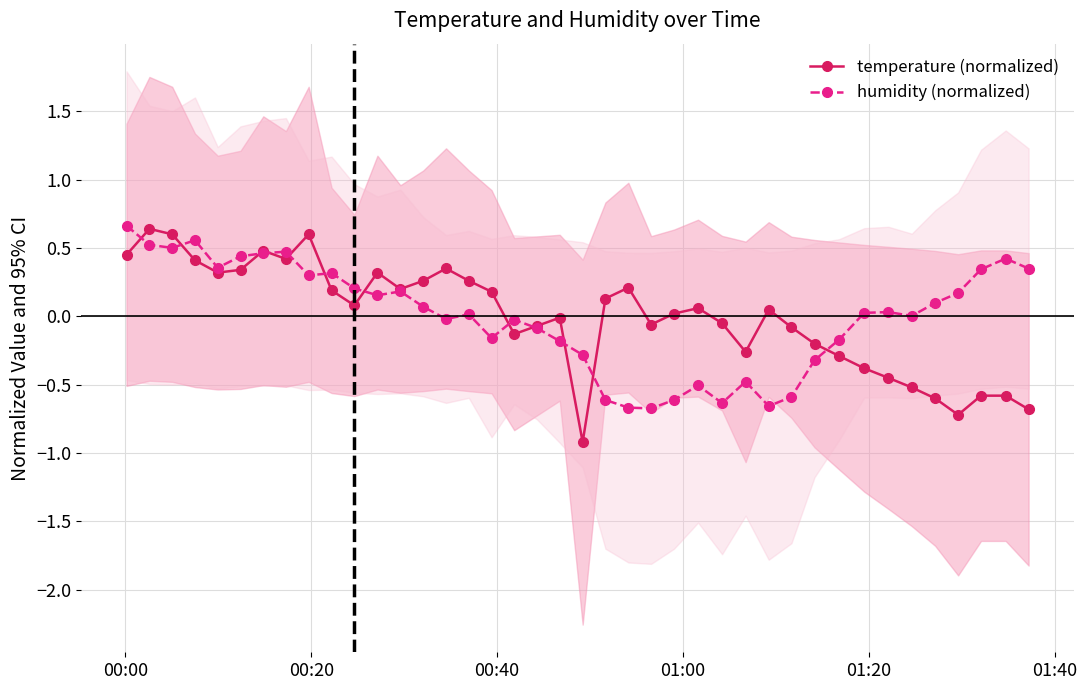

Which series has the largest total across all categories?

humidity (normalized)